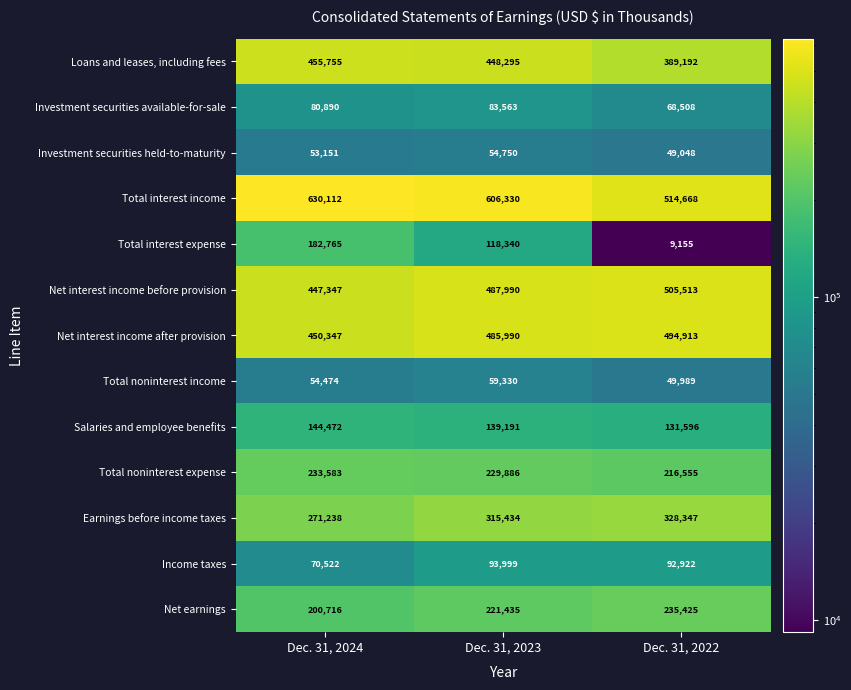

Count the number of data series in this chart.

13